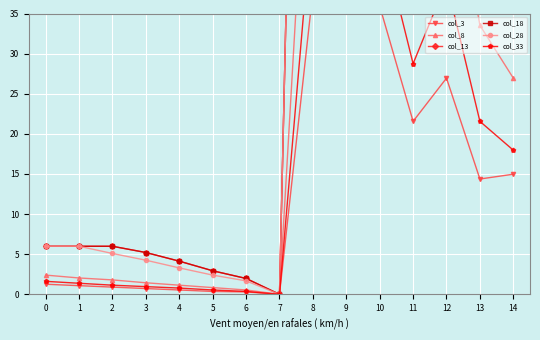

The value of col_3 at 4 is 0.9. True or false?

False